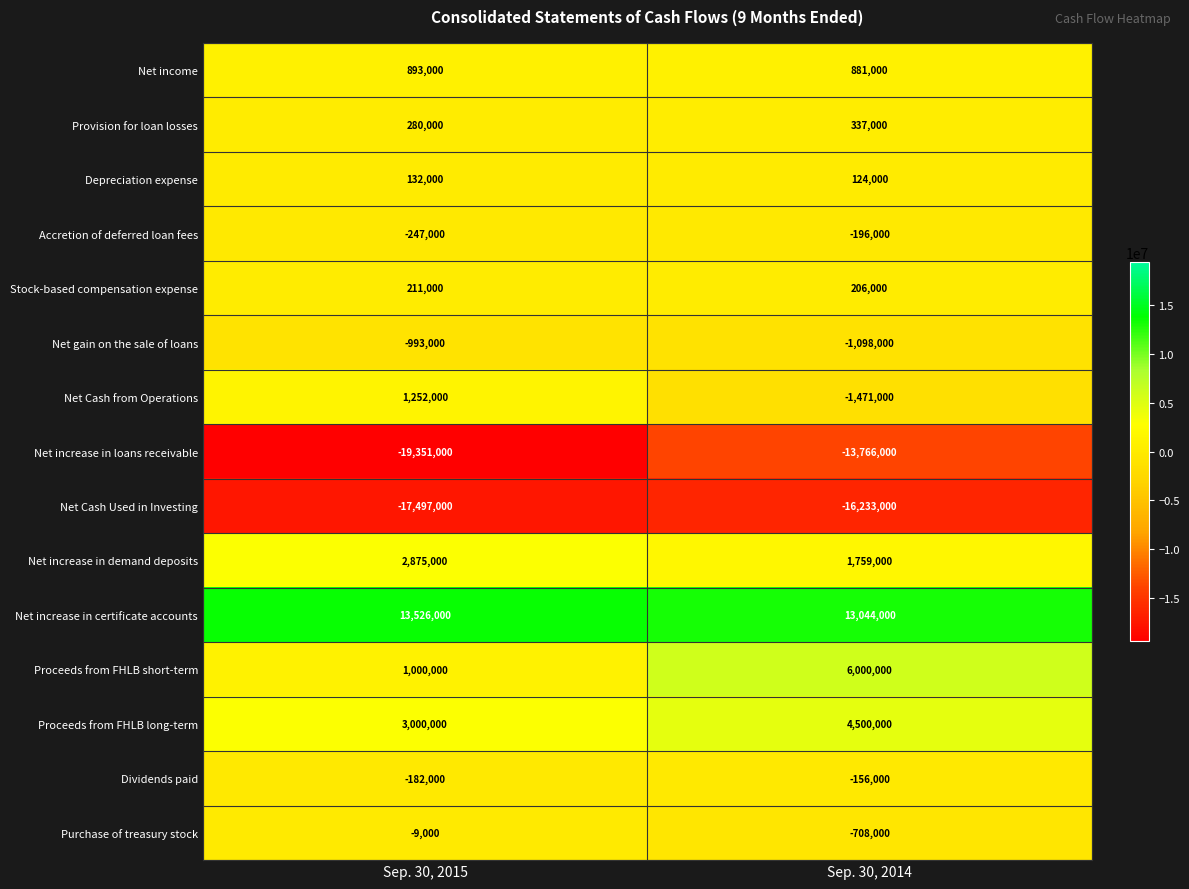

What is the difference between the Accretion of deferred loan fees values at Sep. 30, 2014 and Sep. 30, 2015?

51000